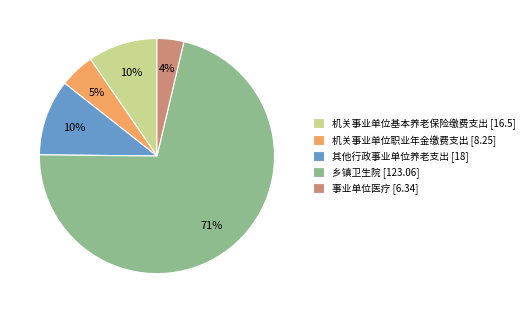

To the nearest percent, what is the average slice percentage?

20%